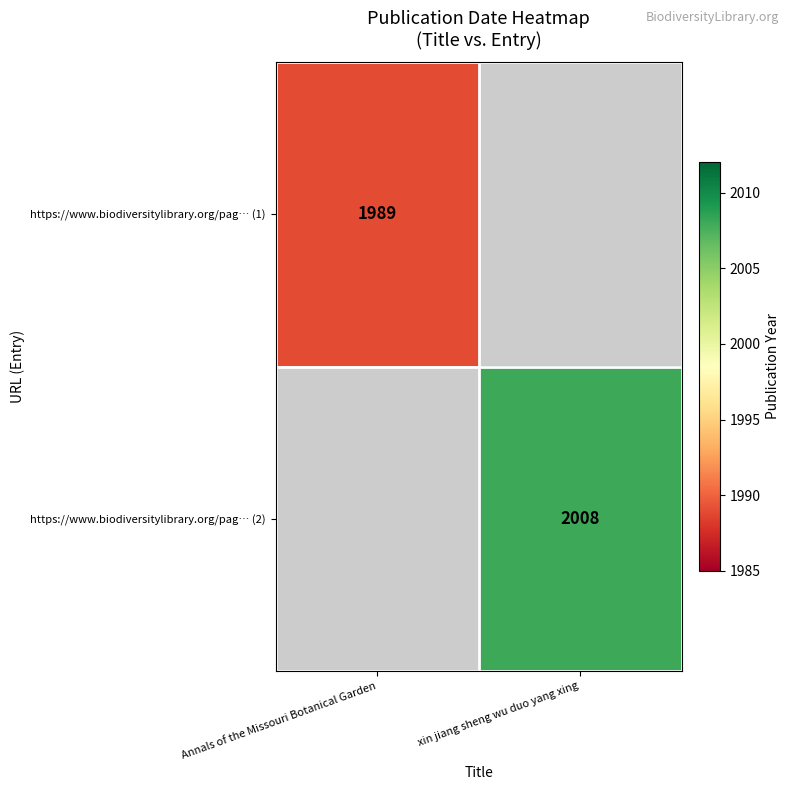

The https://www.biodiversitylibrary.org/pag… (1) series shows 3159 at Annals of the Missouri Botanical Garden. True or false?

False